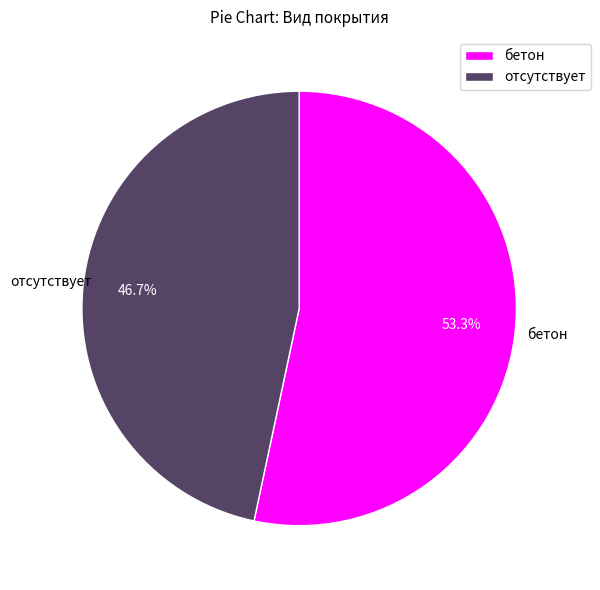

Which has a higher value, бетон or отсутствует?

бетон